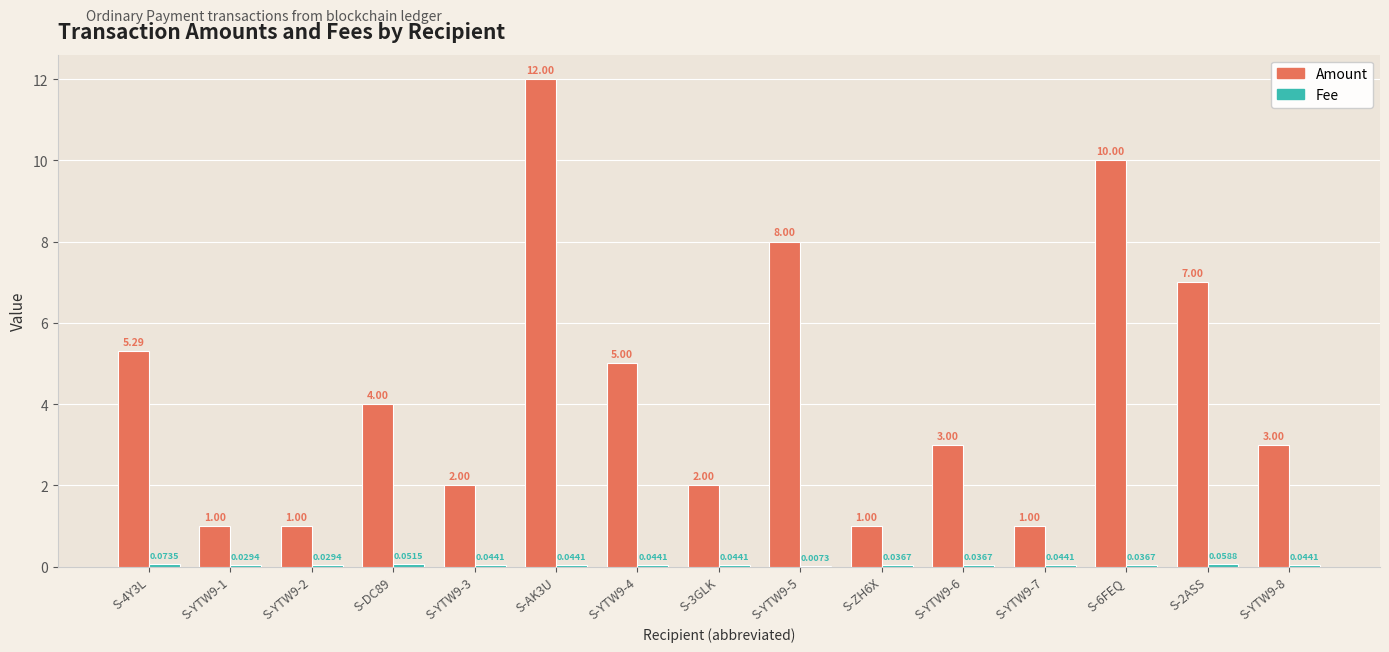

At which category is the sum across all series the highest?

S-AK3U